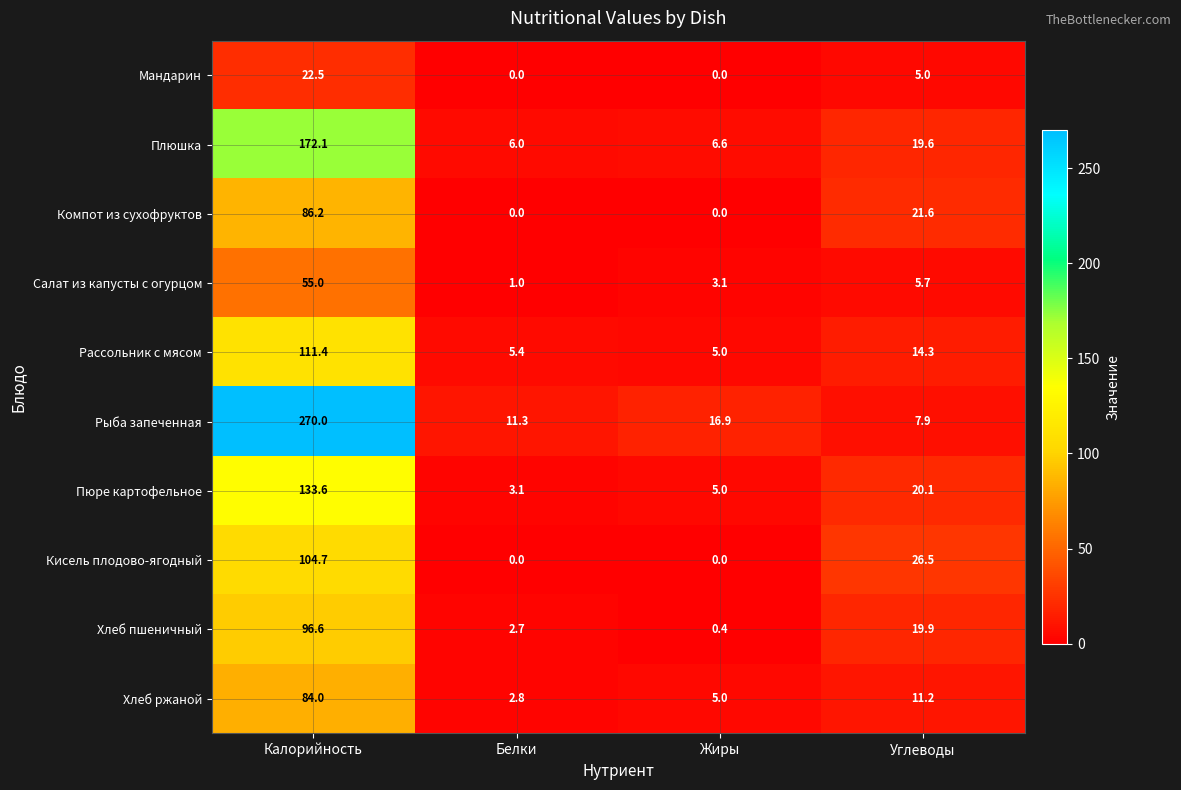

What is the maximum value for Мандарин?

22.5